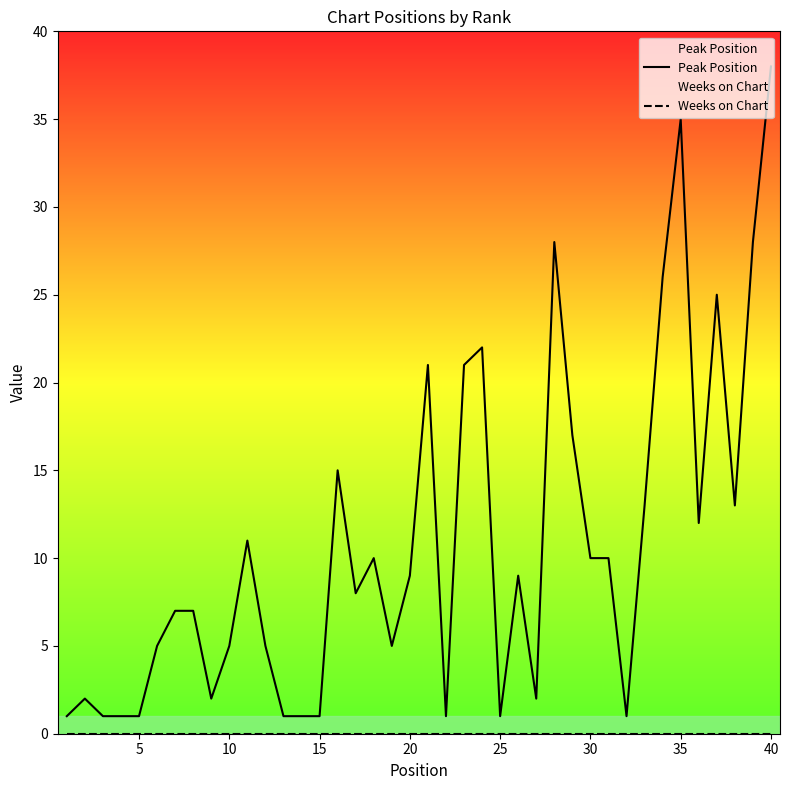

True or false: Weeks on Chart and Peak Position intersect in this chart.

False